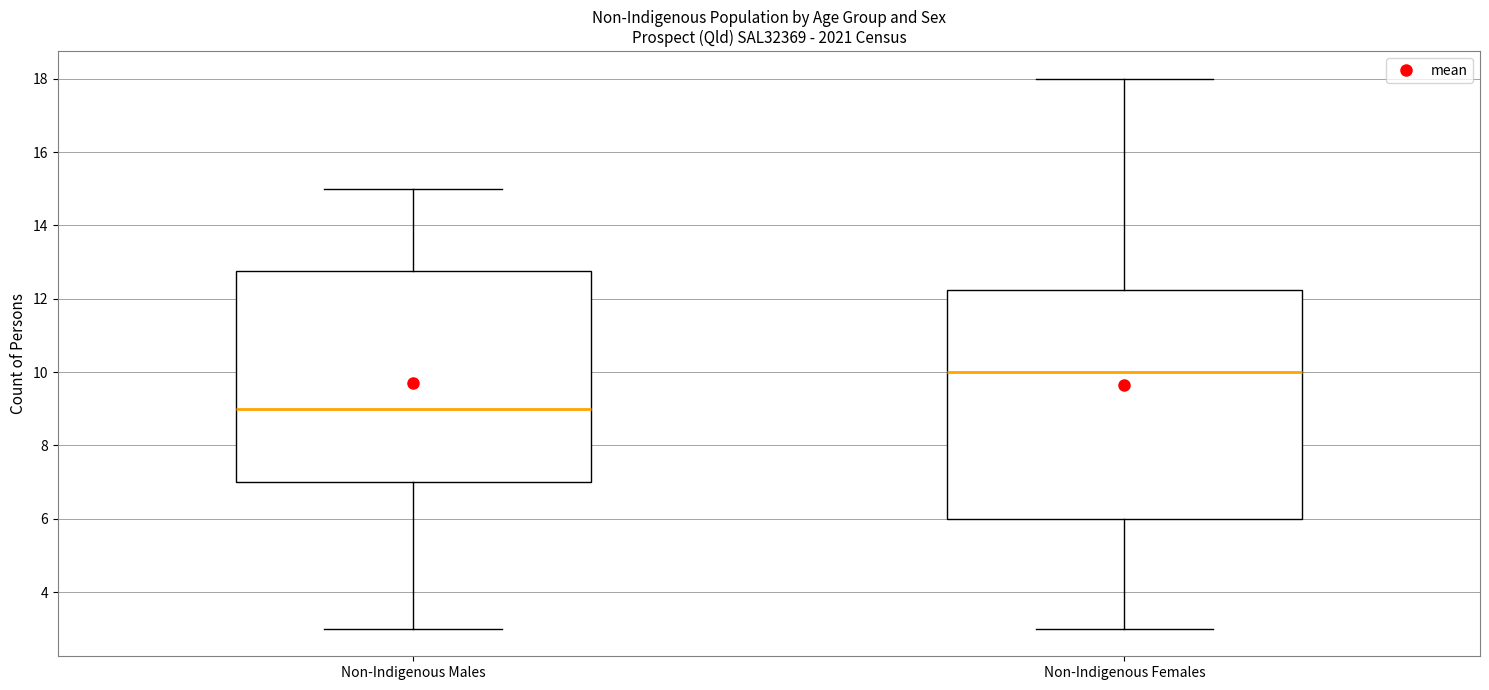

Where is the upper edge of the box for Non-Indigenous Males on the y-axis? The values are not printed on the chart, so give them approximately, as read against the axis.

12.8